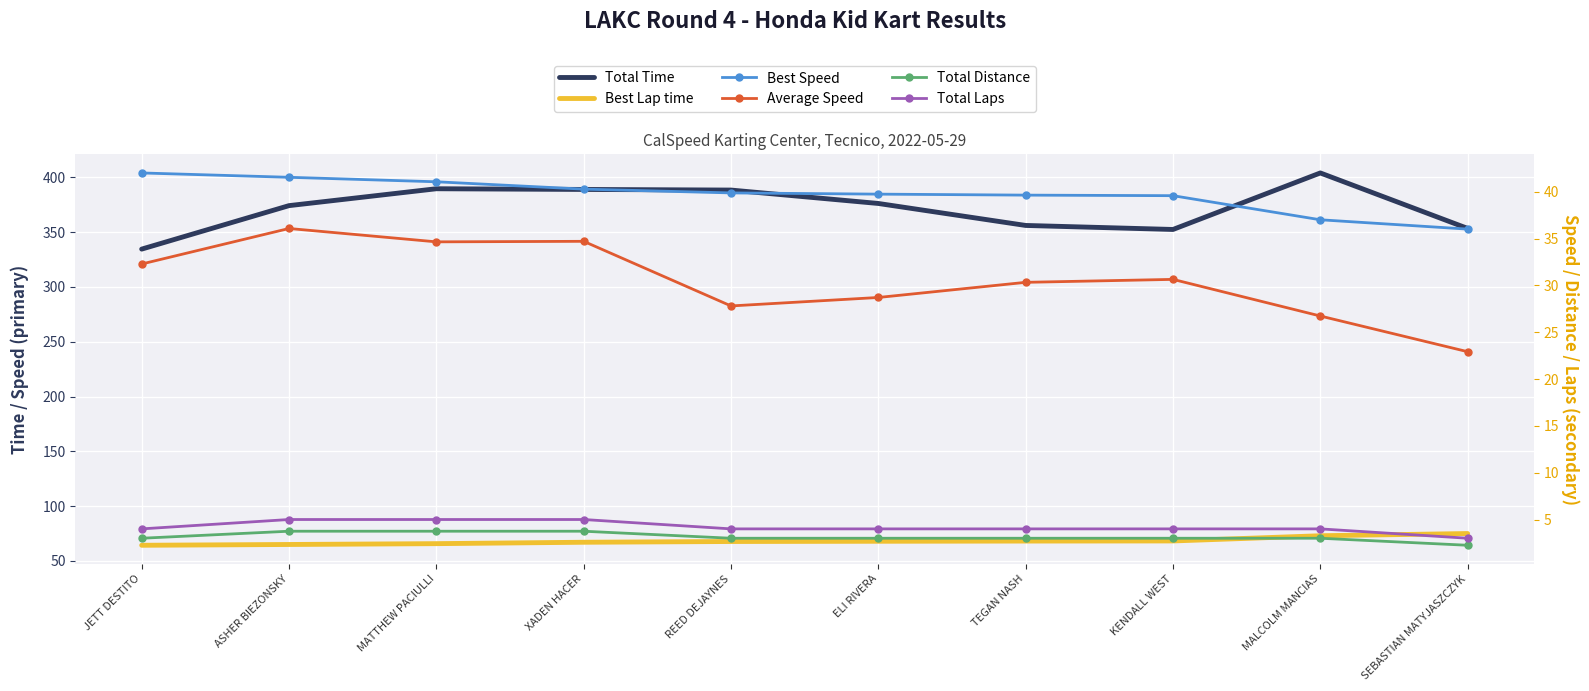

True or false: Total Distance and Best Lap time intersect in this chart.

False